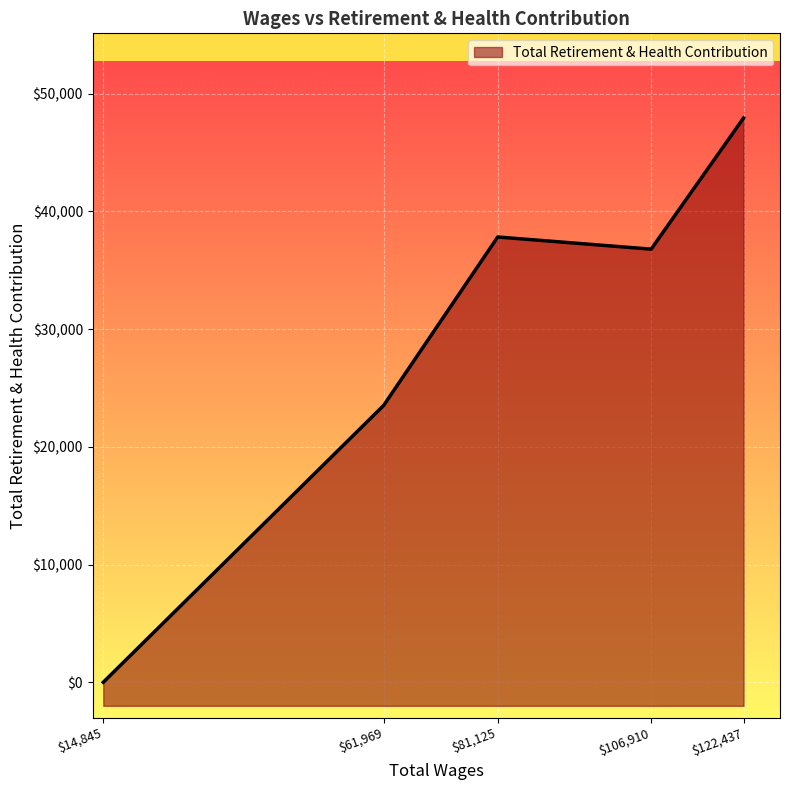

Reading left to right, list all the values displayed in this chart.

0	23517	37816	36784	47924